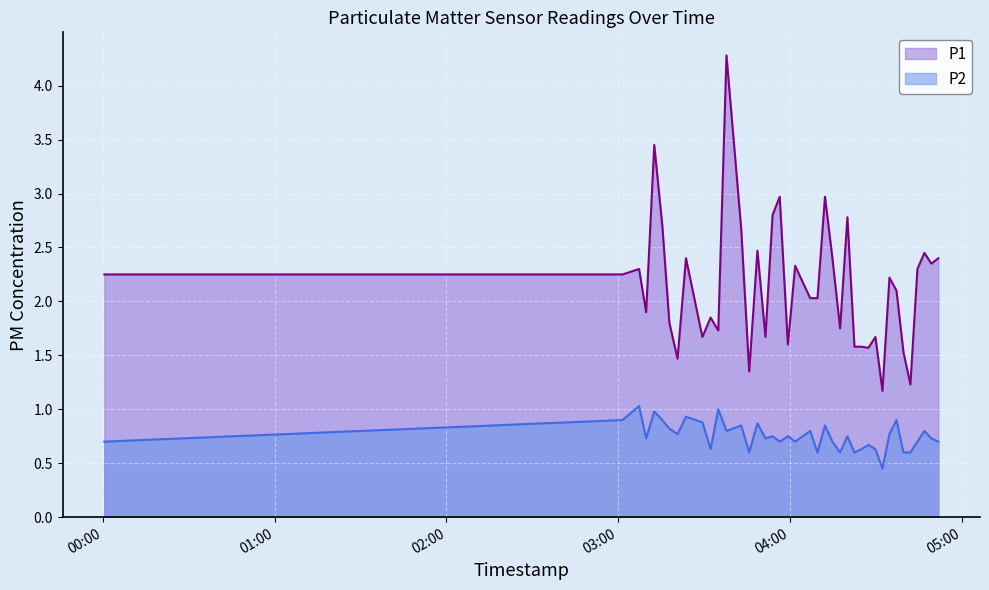

Which series has the largest range (max minus min)?

P1